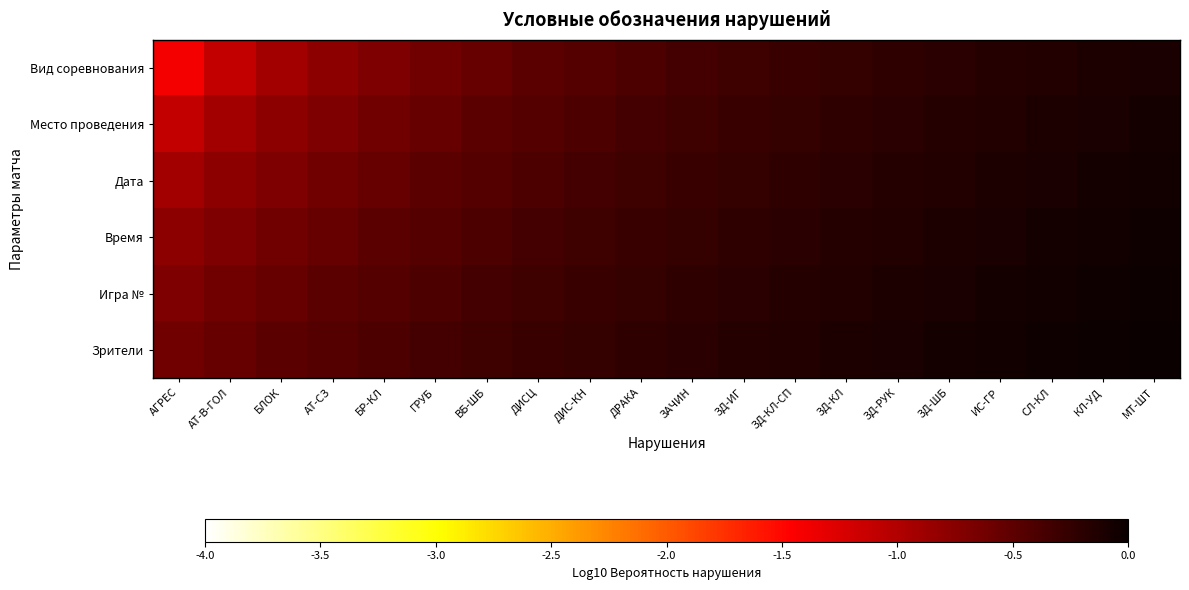

Which series has the largest total across all categories?

Зрители